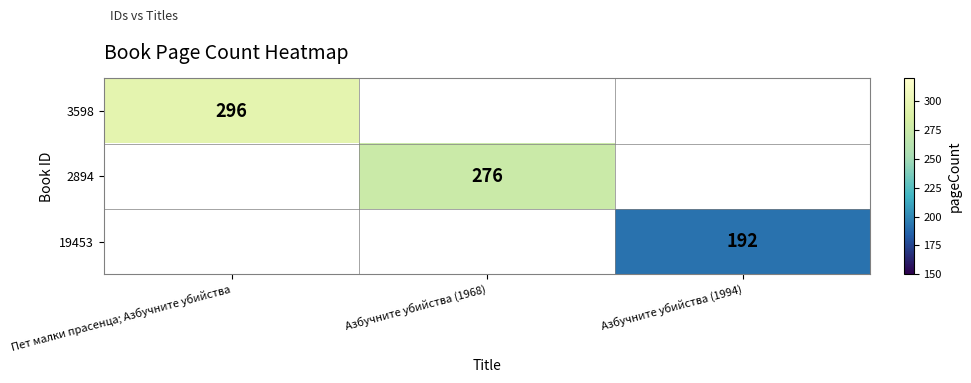

True or false: 3598 has a value of 71 at Пет малки прасенца; Азбучните убийства.

False